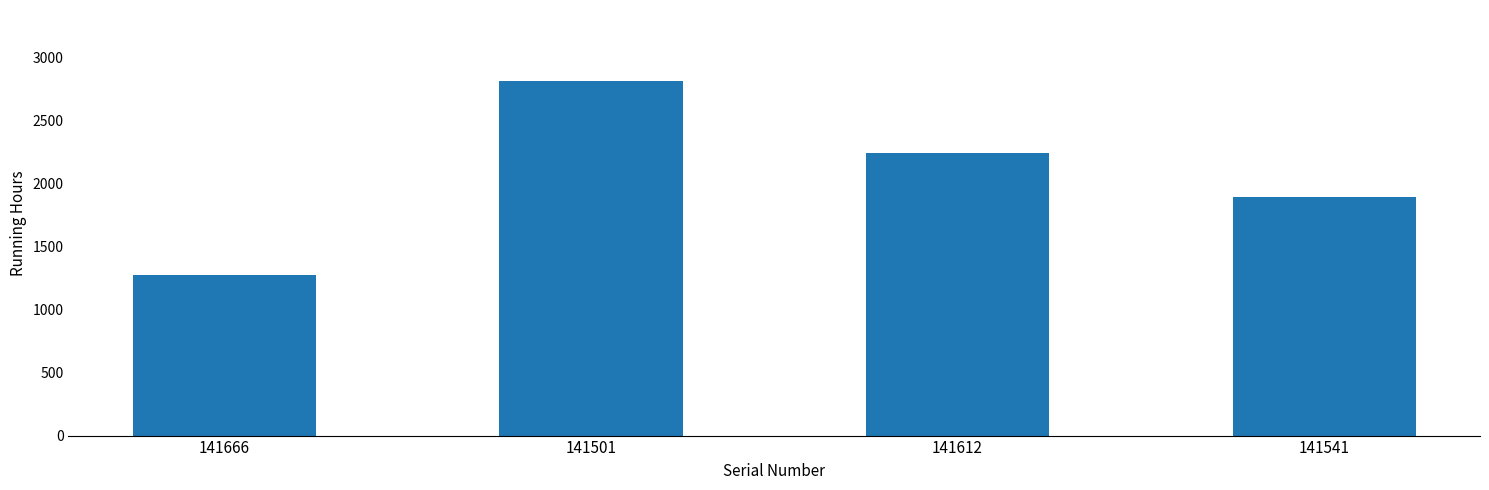

Count the values in the range 1892 to 2811.

3